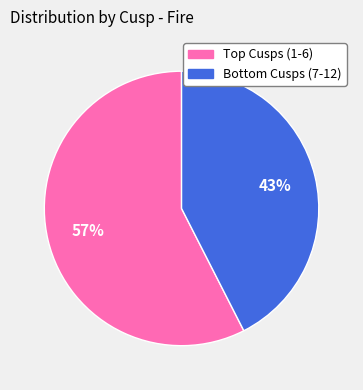

Does any single category account for the majority?

Yes